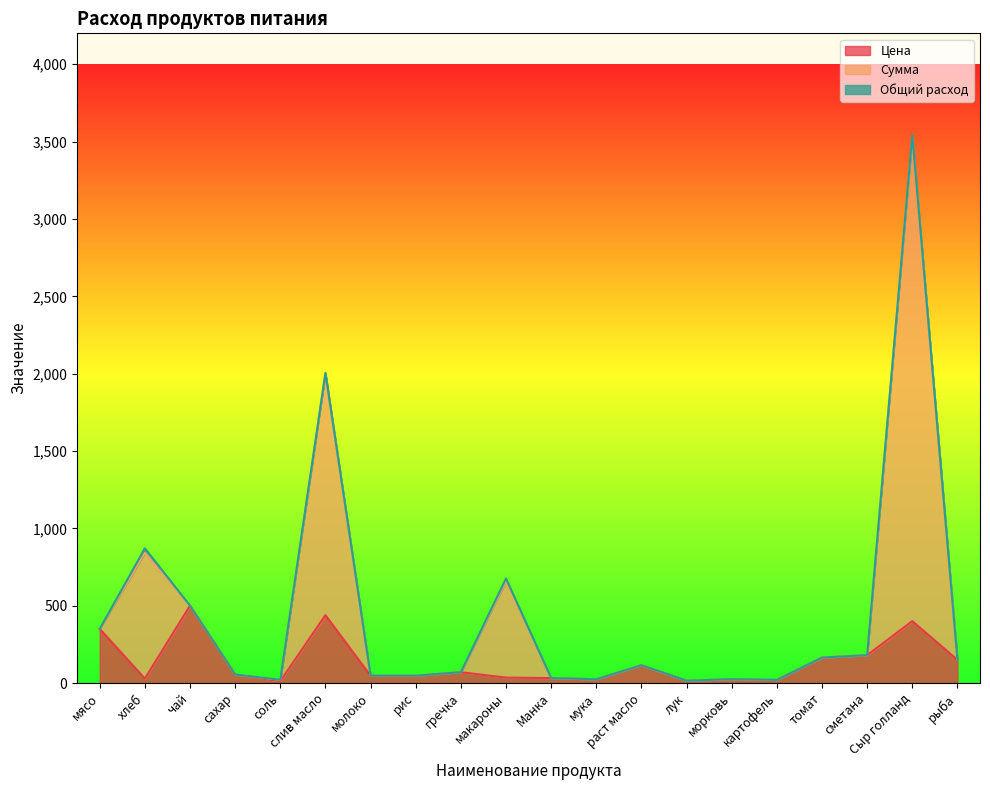

Which series changed the most between раст масло and лук?

Цена